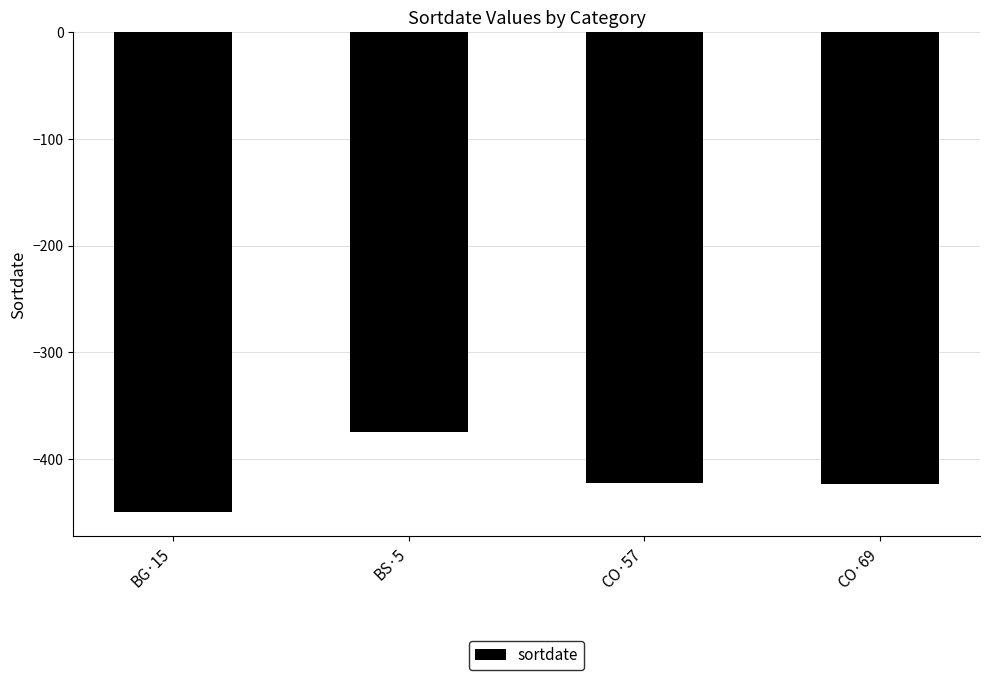

How many data points are less than -422?

2